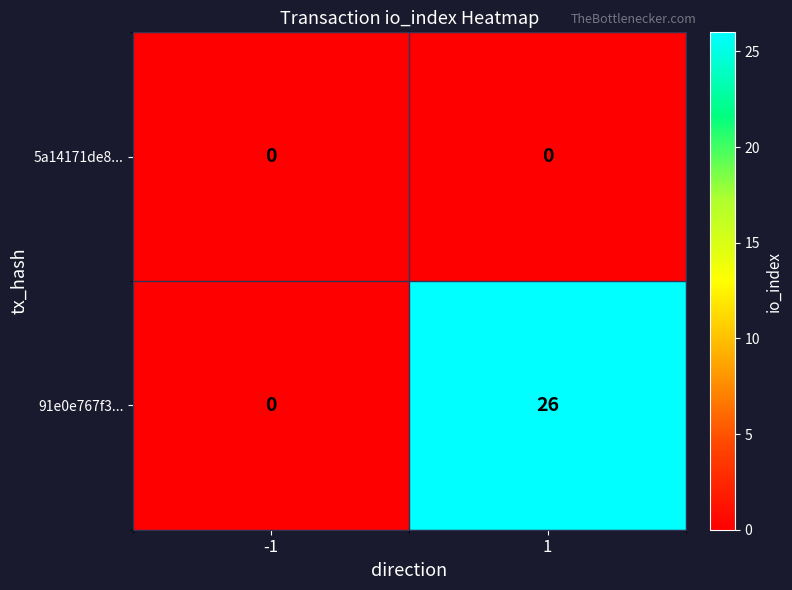

Reading left to right, transcribe all the data shown in this chart.

5a14171de8...: 0	0
91e0e767f3...: 0	26